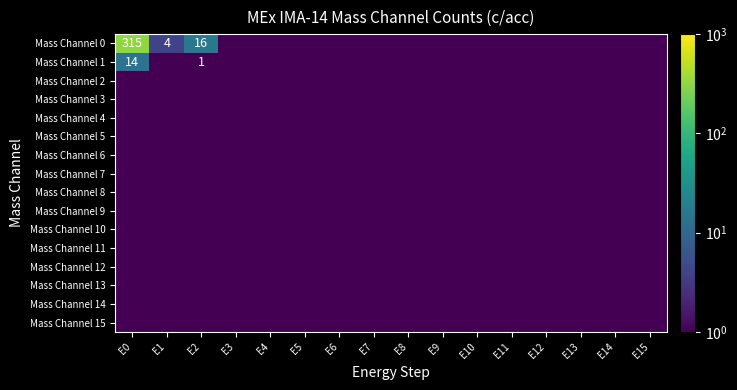

Which label corresponds to the smallest value in the chart?

E3